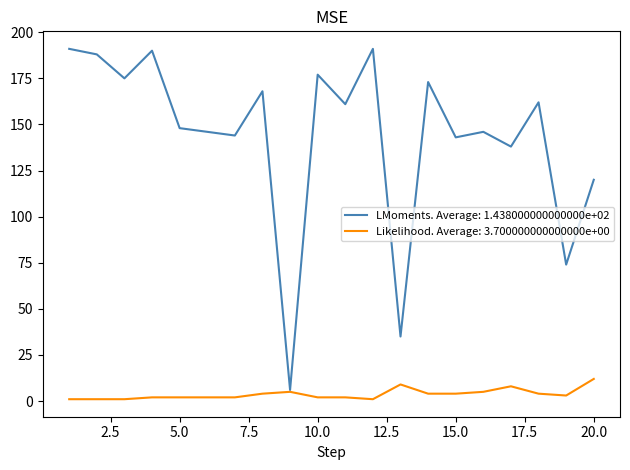

What is the greatest value displayed?

191